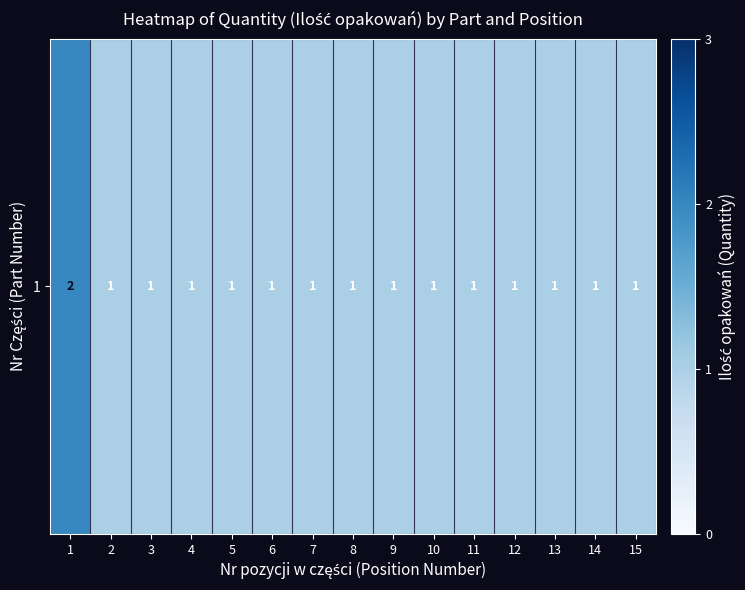

What is the maximum value shown in the chart?

2